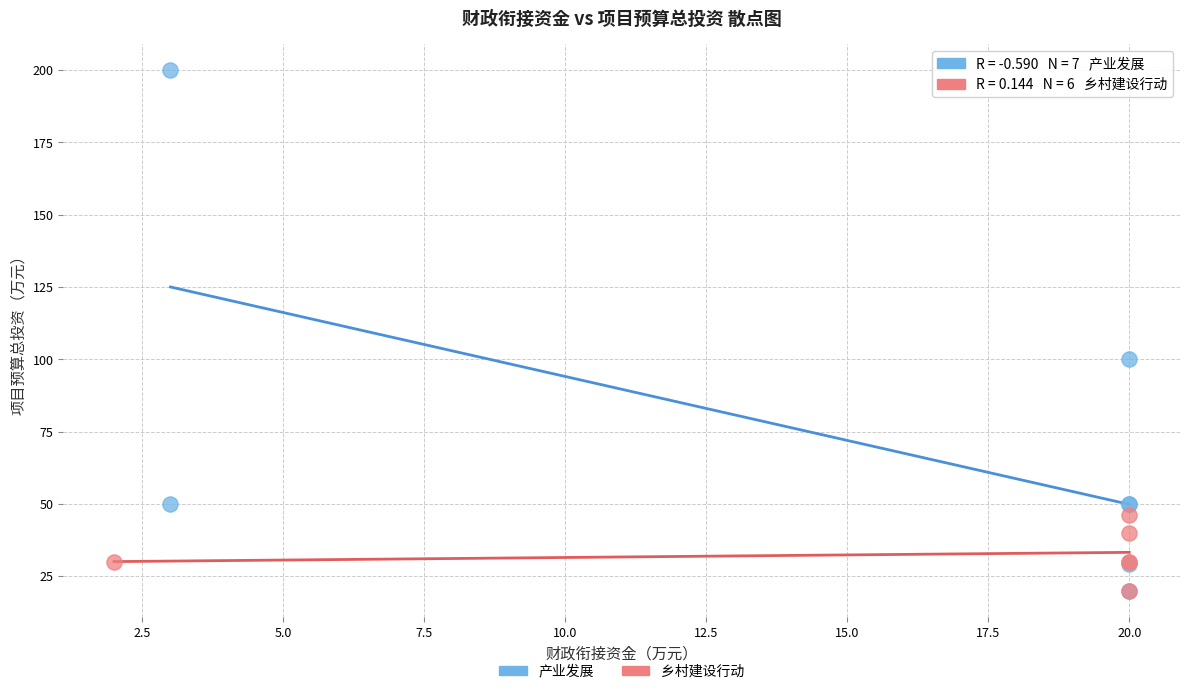

Which series contains the highest Y value?

产业发展